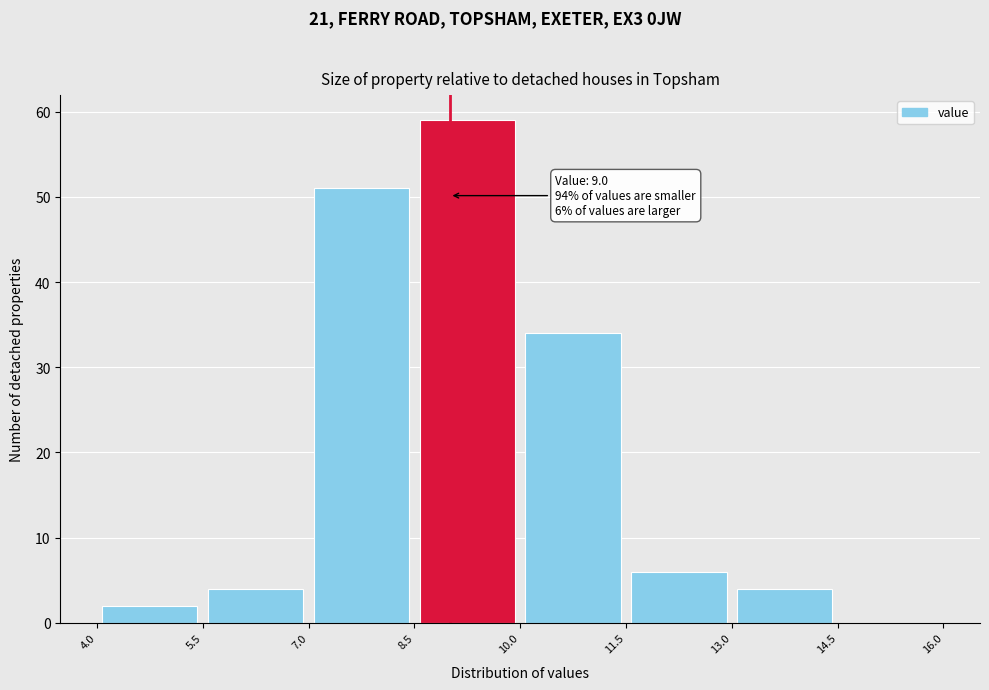

Over which range of the x-axis is the bar tallest?

8.5 to 10.0